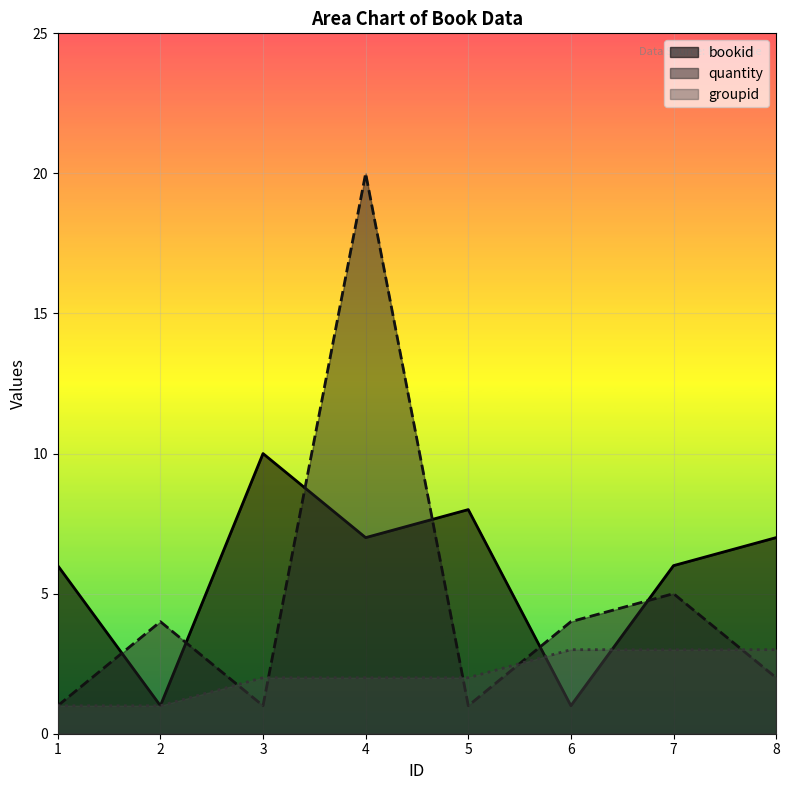

What is the difference between the highest and lowest values at 7?

3